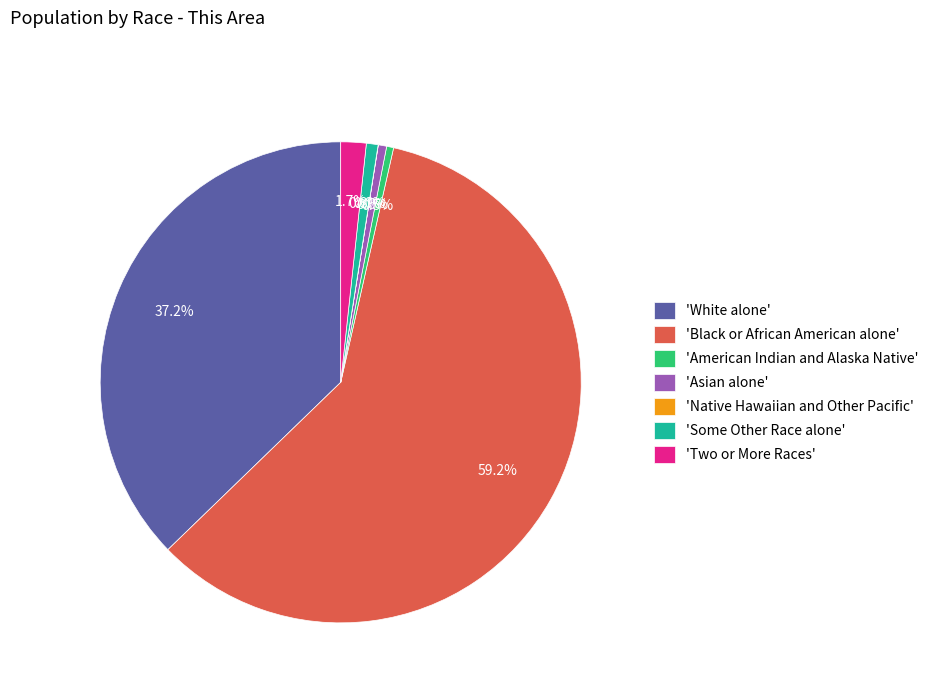

Which slice is the largest?

'Black or African American alone'